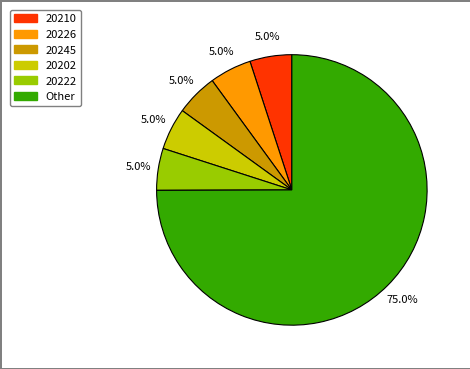

How many segments does this pie chart have?

6